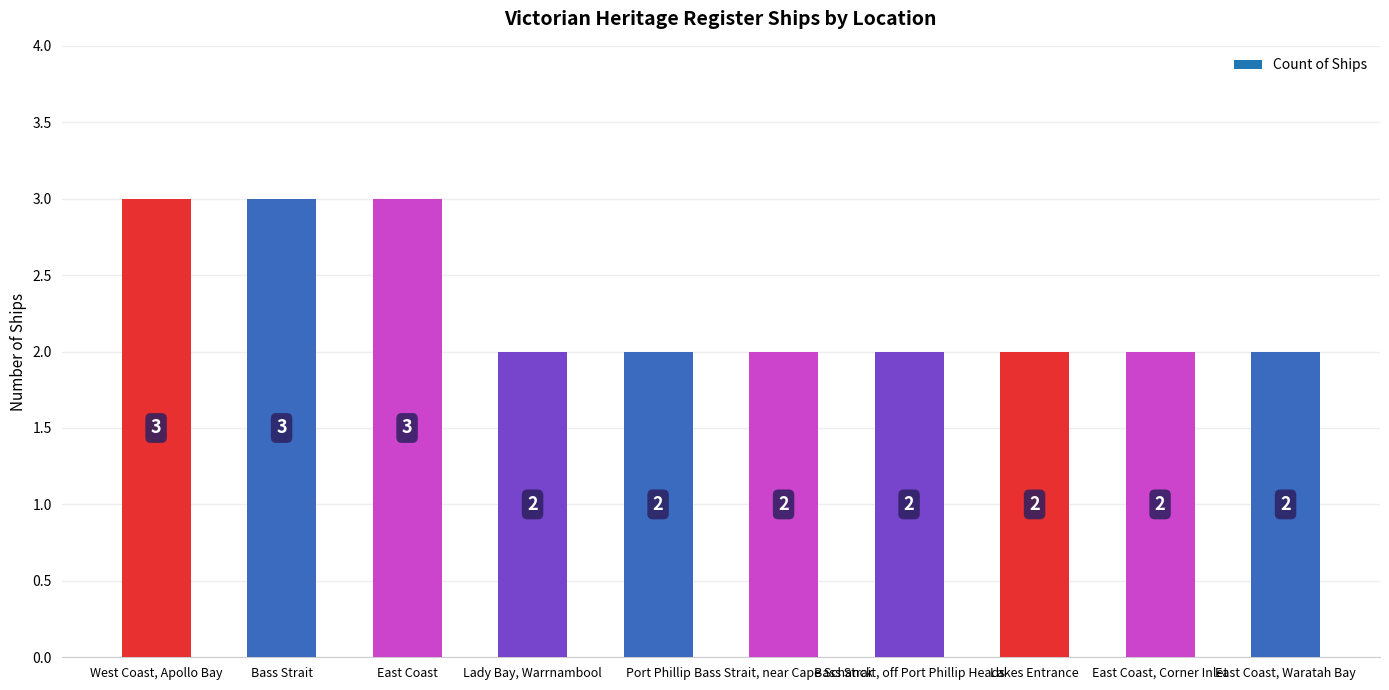

Count the values in the range 2 to 3.

10